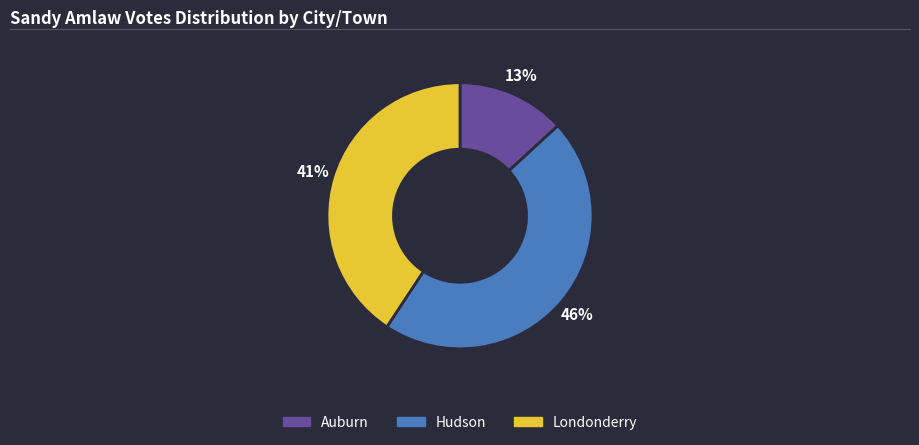

To the nearest percent, what is the combined percentage of Hudson and Londonderry?

87%